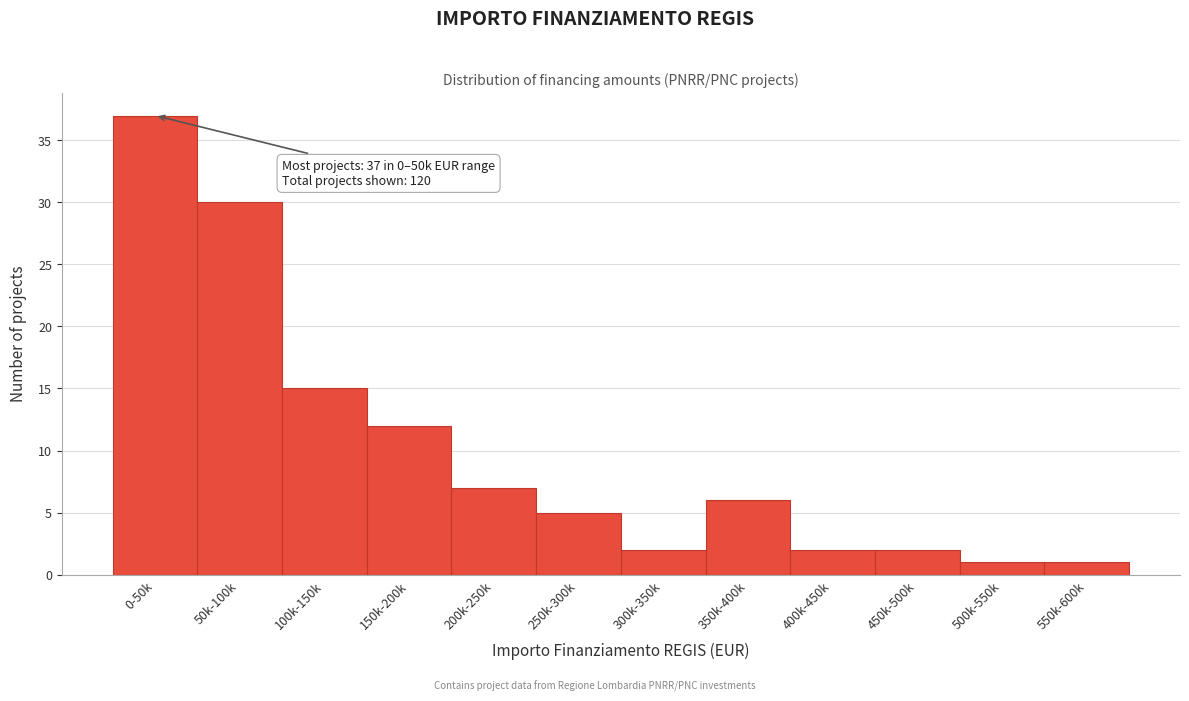

Reading left to right, list all the values displayed in this chart.

37	30	15	12	7	5	2	6	2	2	1	1